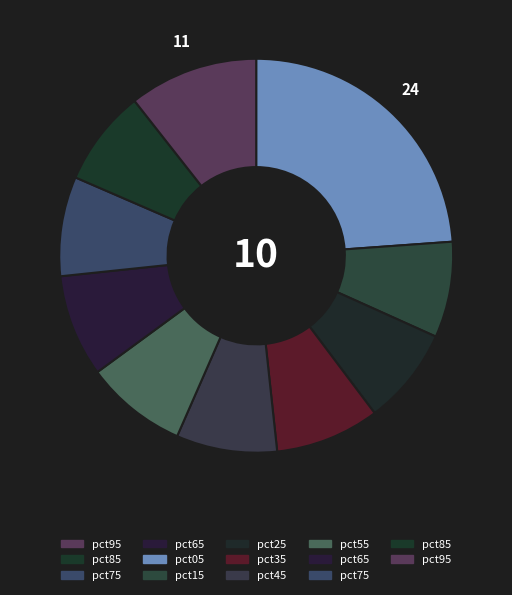

Is there any slice that represents more than half of the pie?

No